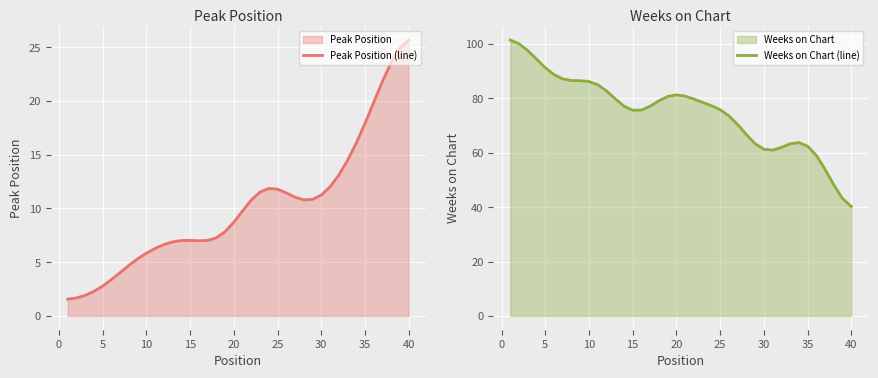

True or false: Peak Position (line) has a value of 5.2 at 30.

False